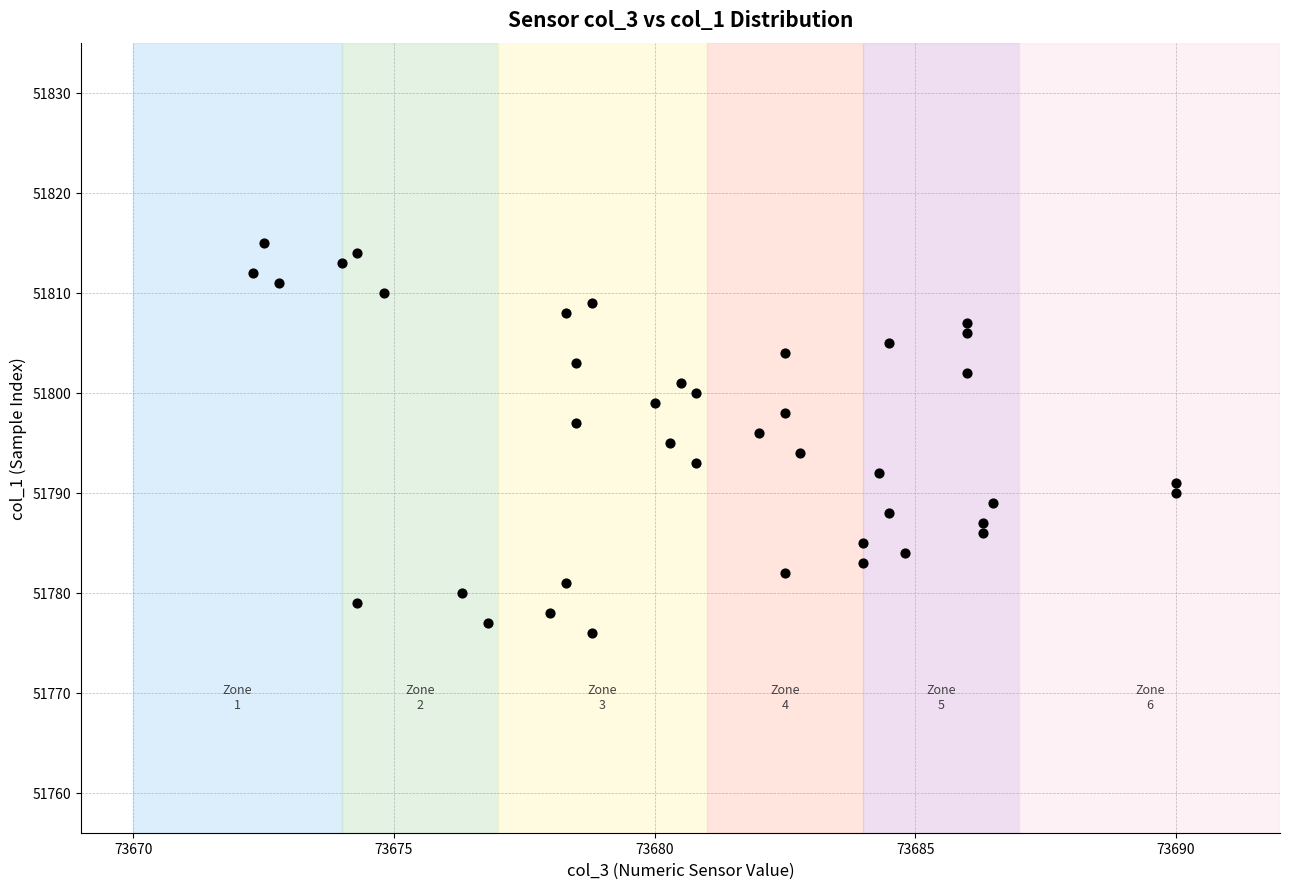

What is the range of Y values (max minus min)?

39